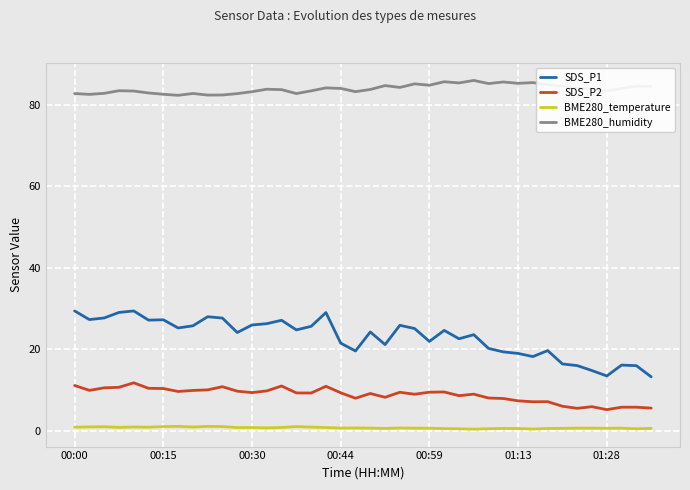

Which series has the largest range (max minus min)?

SDS_P1